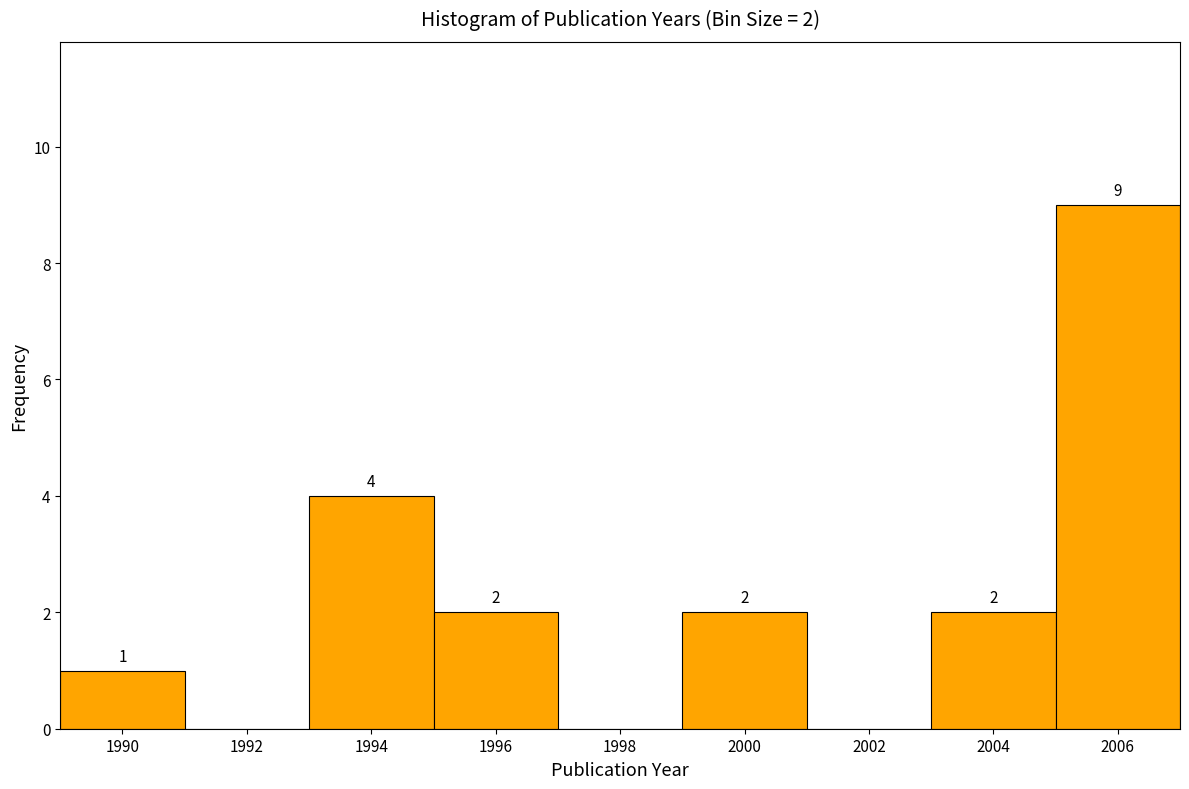

Which range on the x-axis has the tallest bar?

2005 to 2007